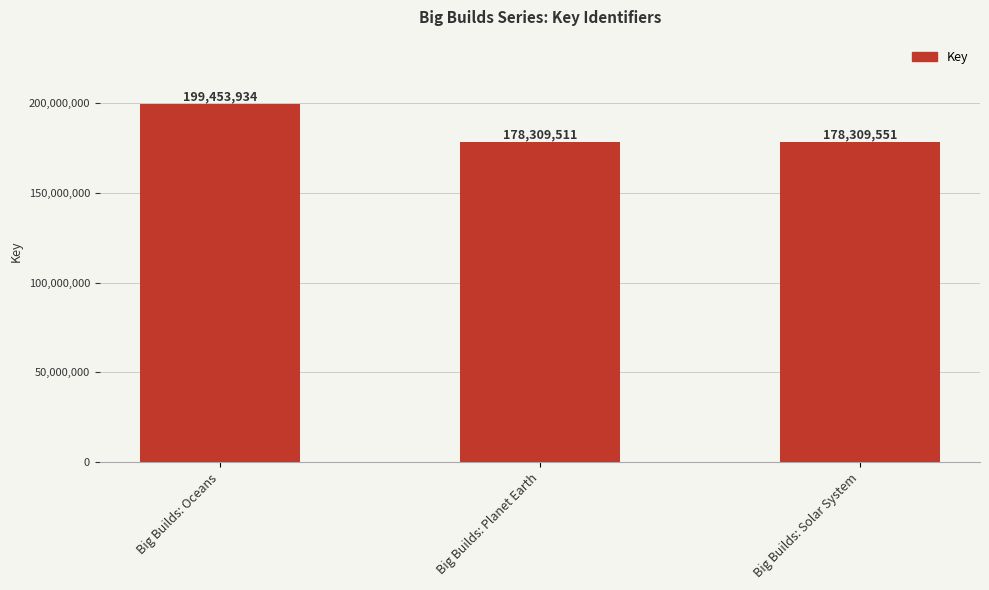

What is the average value?

185357665